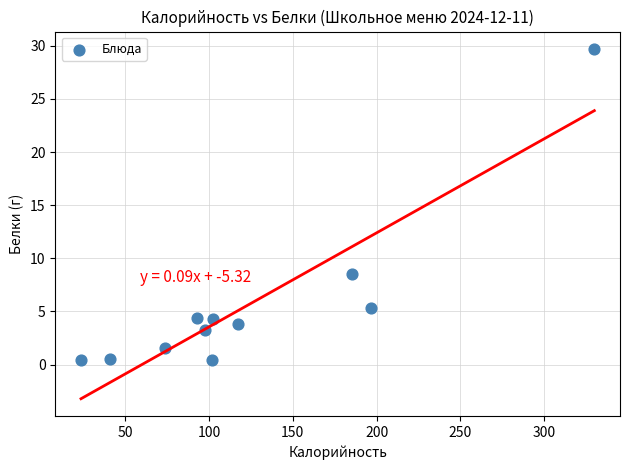

What Y value in the scatter plot is closest to 15?

8.5